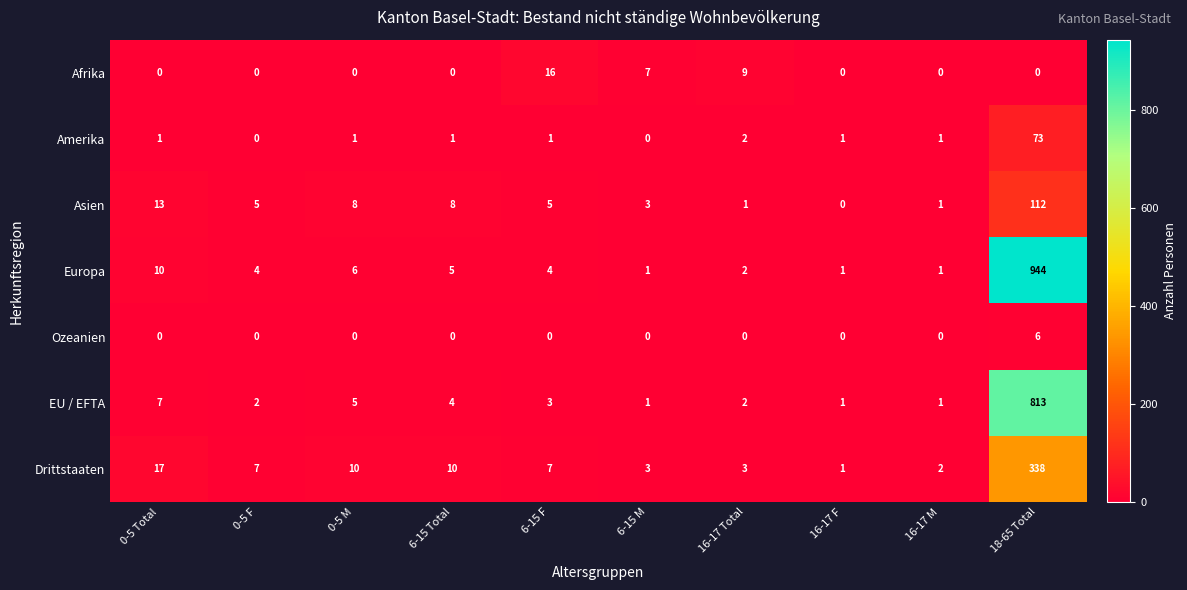

What is the average value of the Europa series?

98